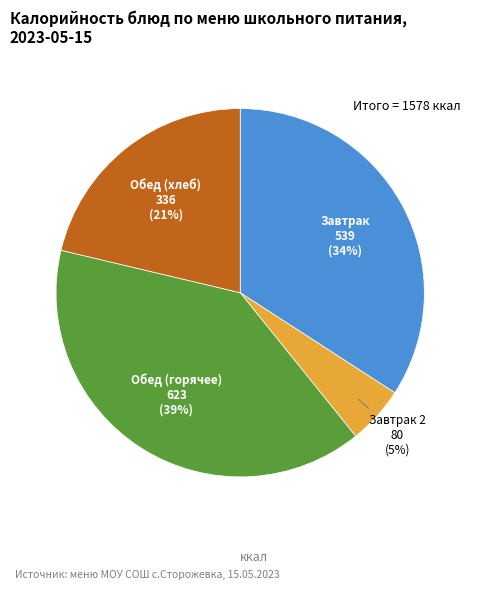

Combined, do Завтрак 2 and Обед (хлеб) account for over 50%?

No